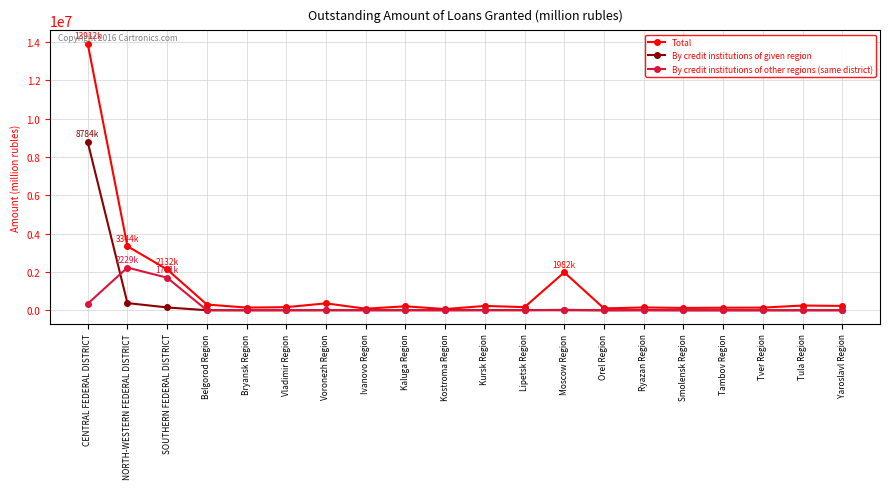

What is the maximum value shown in the chart?

13912874